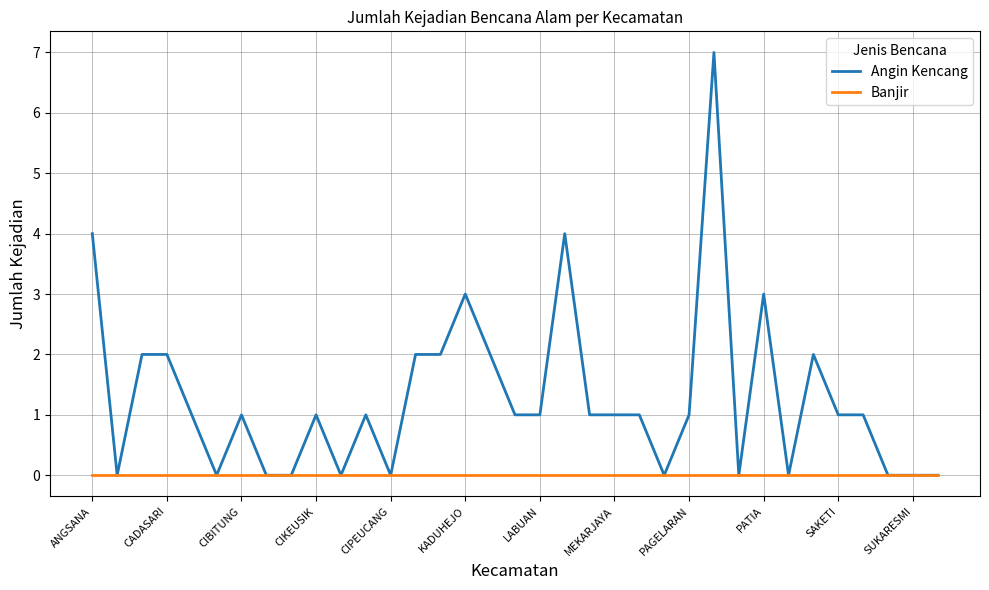

What is the maximum value shown in the chart?

7